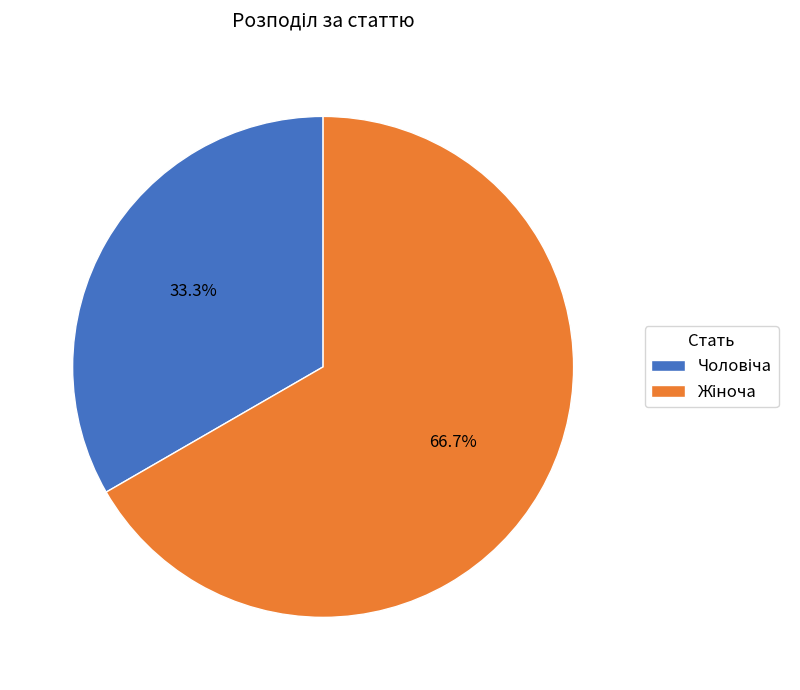

Is there a majority slice in this chart?

Yes